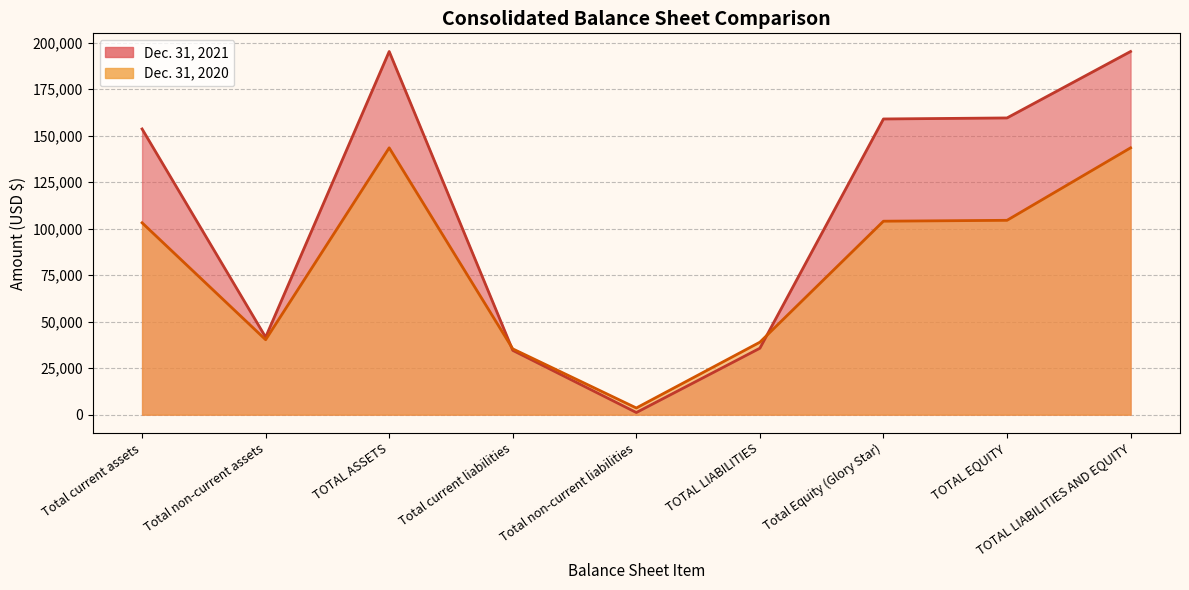

Which series has the largest total across all categories?

Dec. 31, 2021